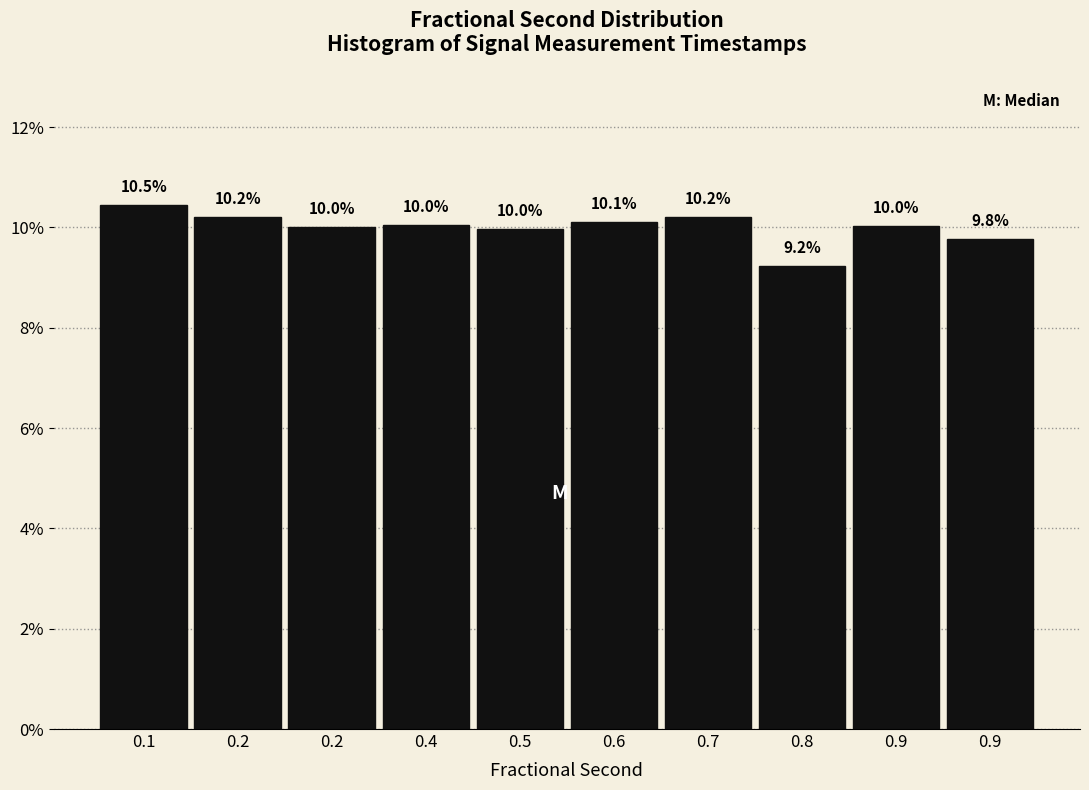

Are the bars horizontal?

No